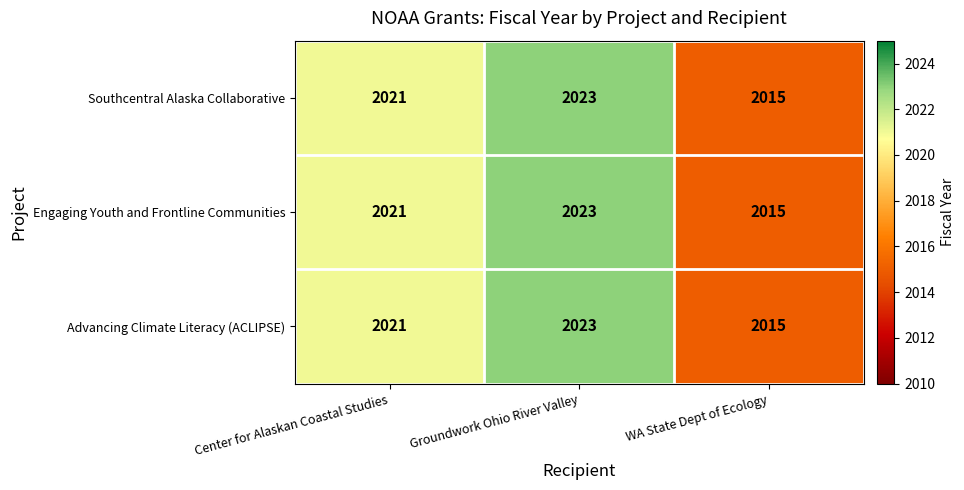

Count the number of categories in the chart.

3